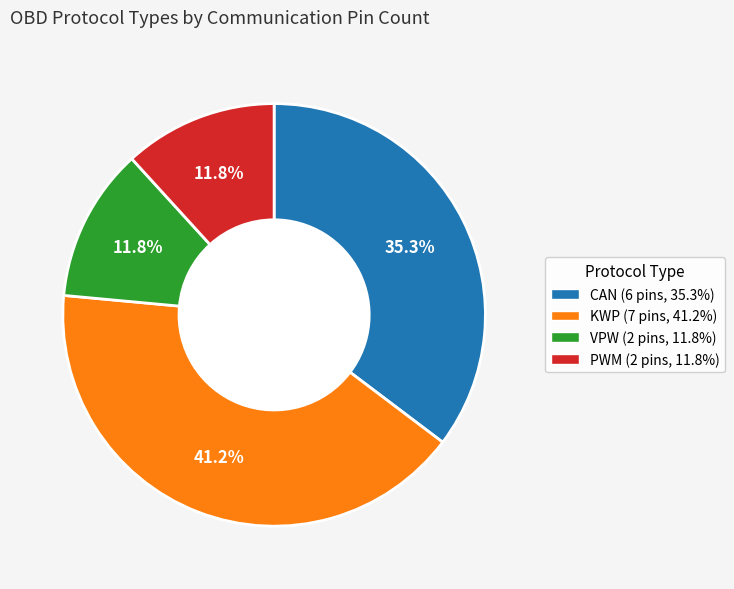

Between KWP and CAN, which is larger?

KWP